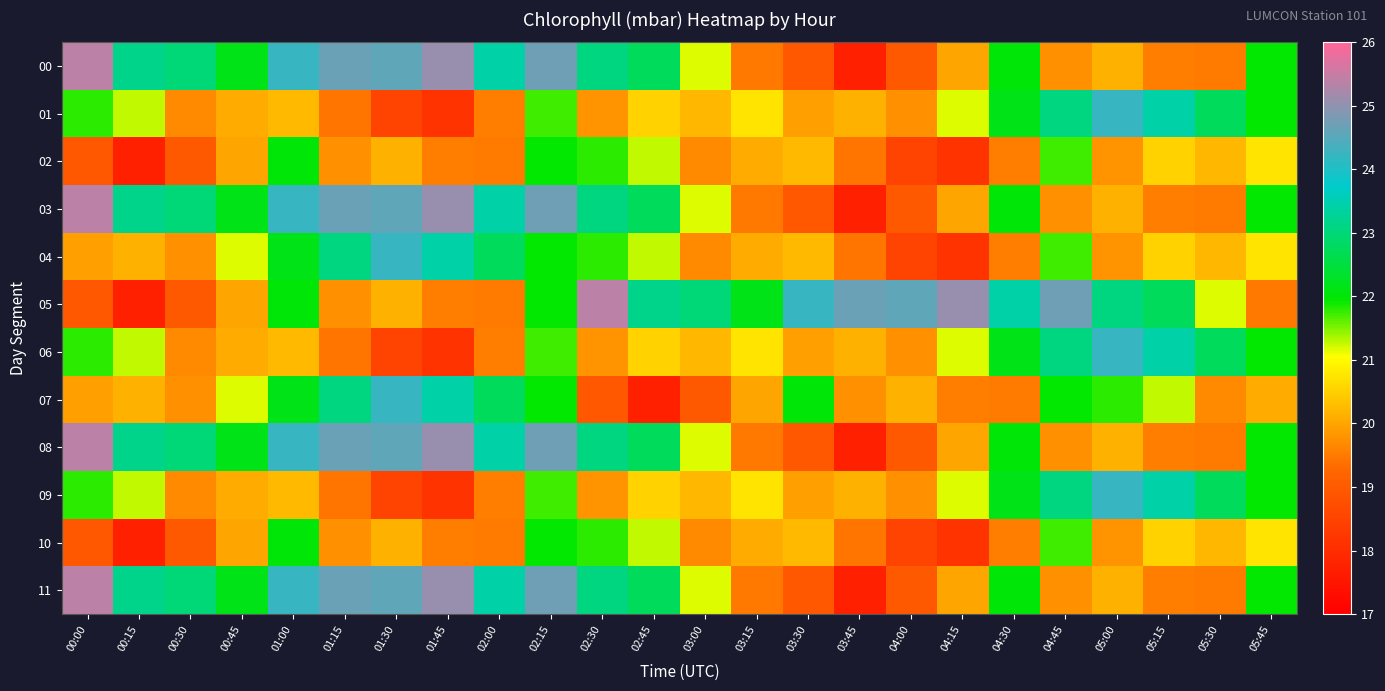

Reading right to left, transcribe all the data shown in this chart.

00: 05:45=21.9	05:30=19.5	05:15=19.5	05:00=20.1	04:45=19.8	04:30=22.0	04:15=20.0	04:00=19.0	03:45=17.7	03:30=18.9	03:15=19.5	03:00=21.1	02:45=22.8	02:30=23.1	02:15=24.7	02:00=23.4	01:45=25.1	01:30=24.6	01:15=24.7	01:00=24.2	00:45=22.2	00:30=23.0	00:15=23.2	00:00=25.4
01: 05:45=21.9	05:30=22.8	05:15=23.4	05:00=24.2	04:45=23.1	04:30=22.2	04:15=21.1	04:00=19.8	03:45=20.1	03:30=19.9	03:15=20.8	03:00=20.2	02:45=20.6	02:30=19.8	02:15=21.7	02:00=19.5	01:45=18.1	01:30=18.5	01:15=19.4	01:00=20.3	00:45=20.1	00:30=19.7	00:15=21.3	00:00=21.8
02: 05:45=20.8	05:30=20.2	05:15=20.6	05:00=19.8	04:45=21.7	04:30=19.5	04:15=18.1	04:00=18.5	03:45=19.4	03:30=20.3	03:15=20.1	03:00=19.7	02:45=21.3	02:30=21.8	02:15=21.9	02:00=19.5	01:45=19.5	01:30=20.1	01:15=19.8	01:00=22.0	00:45=20.0	00:30=19.0	00:15=17.7	00:00=18.9
03: 05:45=21.9	05:30=19.5	05:15=19.5	05:00=20.1	04:45=19.8	04:30=22.0	04:15=20.0	04:00=19.0	03:45=17.7	03:30=18.9	03:15=19.5	03:00=21.1	02:45=22.8	02:30=23.1	02:15=24.7	02:00=23.4	01:45=25.1	01:30=24.6	01:15=24.7	01:00=24.2	00:45=22.2	00:30=23.0	00:15=23.2	00:00=25.4
04: 05:45=20.8	05:30=20.2	05:15=20.6	05:00=19.8	04:45=21.7	04:30=19.5	04:15=18.1	04:00=18.5	03:45=19.4	03:30=20.3	03:15=20.1	03:00=19.7	02:45=21.3	02:30=21.8	02:15=21.9	02:00=22.8	01:45=23.4	01:30=24.2	01:15=23.1	01:00=22.2	00:45=21.1	00:30=19.8	00:15=20.1	00:00=19.9
05: 05:45=19.5	05:30=21.1	05:15=22.8	05:00=23.1	04:45=24.7	04:30=23.4	04:15=25.1	04:00=24.6	03:45=24.7	03:30=24.2	03:15=22.2	03:00=23.0	02:45=23.2	02:30=25.4	02:15=21.9	02:00=19.5	01:45=19.5	01:30=20.1	01:15=19.8	01:00=22.0	00:45=20.0	00:30=19.0	00:15=17.7	00:00=18.9
06: 05:45=21.9	05:30=22.8	05:15=23.4	05:00=24.2	04:45=23.1	04:30=22.2	04:15=21.1	04:00=19.8	03:45=20.1	03:30=19.9	03:15=20.8	03:00=20.2	02:45=20.6	02:30=19.8	02:15=21.7	02:00=19.5	01:45=18.1	01:30=18.5	01:15=19.4	01:00=20.3	00:45=20.1	00:30=19.7	00:15=21.3	00:00=21.8
07: 05:45=20.1	05:30=19.7	05:15=21.3	05:00=21.8	04:45=21.9	04:30=19.5	04:15=19.5	04:00=20.1	03:45=19.8	03:30=22.0	03:15=20.0	03:00=19.0	02:45=17.7	02:30=18.9	02:15=21.9	02:00=22.8	01:45=23.4	01:30=24.2	01:15=23.1	01:00=22.2	00:45=21.1	00:30=19.8	00:15=20.1	00:00=19.9
08: 05:45=21.9	05:30=19.5	05:15=19.5	05:00=20.1	04:45=19.8	04:30=22.0	04:15=20.0	04:00=19.0	03:45=17.7	03:30=18.9	03:15=19.5	03:00=21.1	02:45=22.8	02:30=23.1	02:15=24.7	02:00=23.4	01:45=25.1	01:30=24.6	01:15=24.7	01:00=24.2	00:45=22.2	00:30=23.0	00:15=23.2	00:00=25.4
09: 05:45=21.9	05:30=22.8	05:15=23.4	05:00=24.2	04:45=23.1	04:30=22.2	04:15=21.1	04:00=19.8	03:45=20.1	03:30=19.9	03:15=20.8	03:00=20.2	02:45=20.6	02:30=19.8	02:15=21.7	02:00=19.5	01:45=18.1	01:30=18.5	01:15=19.4	01:00=20.3	00:45=20.1	00:30=19.7	00:15=21.3	00:00=21.8
10: 05:45=20.8	05:30=20.2	05:15=20.6	05:00=19.8	04:45=21.7	04:30=19.5	04:15=18.1	04:00=18.5	03:45=19.4	03:30=20.3	03:15=20.1	03:00=19.7	02:45=21.3	02:30=21.8	02:15=21.9	02:00=19.5	01:45=19.5	01:30=20.1	01:15=19.8	01:00=22.0	00:45=20.0	00:30=19.0	00:15=17.7	00:00=18.9
11: 05:45=21.9	05:30=19.5	05:15=19.5	05:00=20.1	04:45=19.8	04:30=22.0	04:15=20.0	04:00=19.0	03:45=17.7	03:30=18.9	03:15=19.5	03:00=21.1	02:45=22.8	02:30=23.1	02:15=24.7	02:00=23.4	01:45=25.1	01:30=24.6	01:15=24.7	01:00=24.2	00:45=22.2	00:30=23.0	00:15=23.2	00:00=25.4